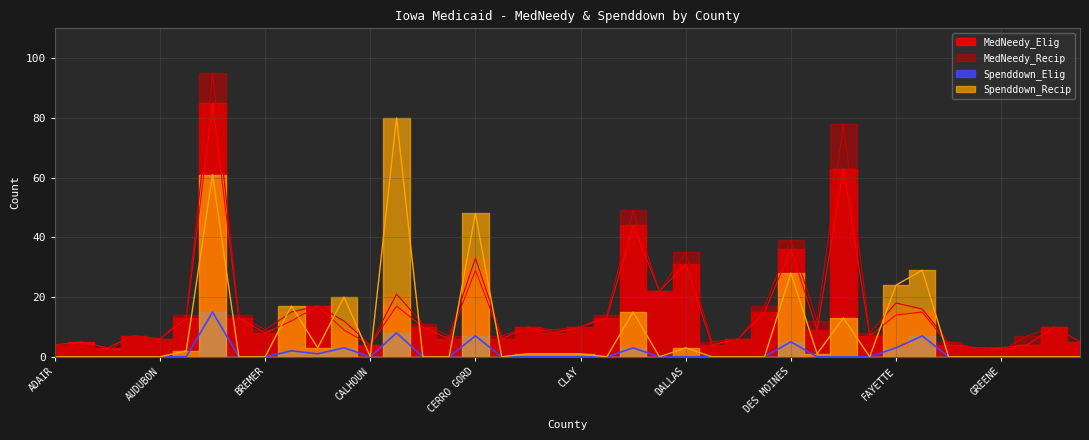

What is the spread (max minus min) of values at CRAWFORD?

22